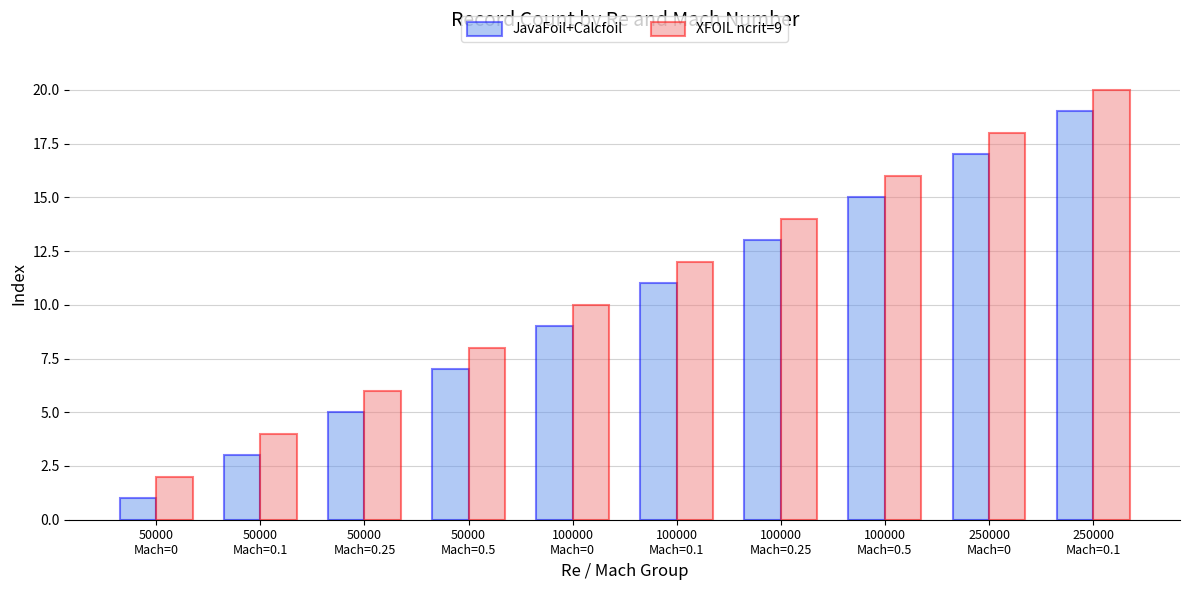

List the series in order of their peak value, highest first.

XFOIL ncrit=9, JavaFoil+Calcfoil